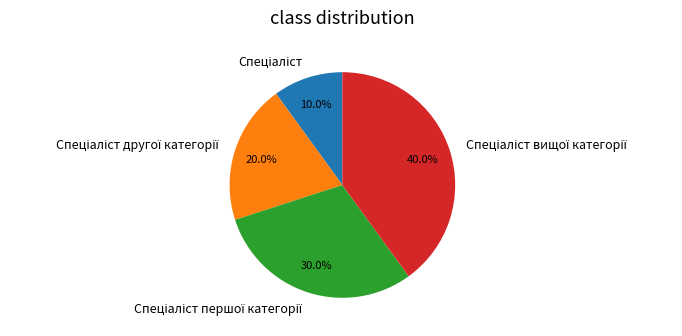

To the nearest percent, what is the difference between the largest and smallest slice percentages?

30%